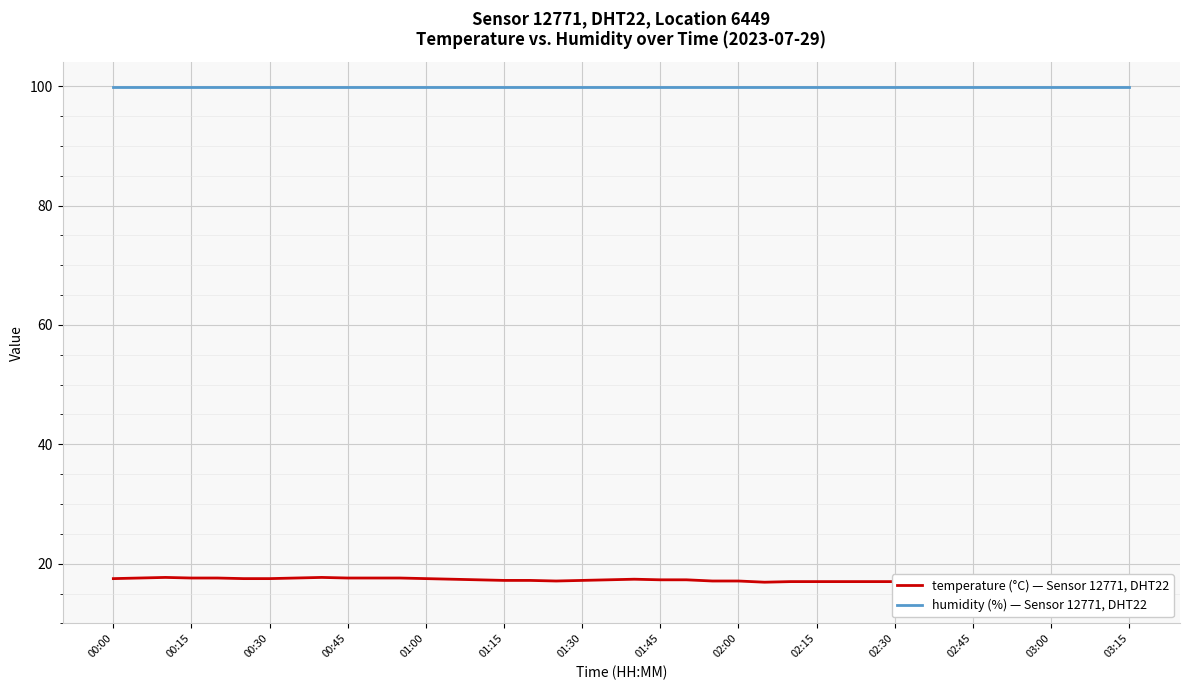

Is it true that temperature equals 8.7 at 03:15?

False